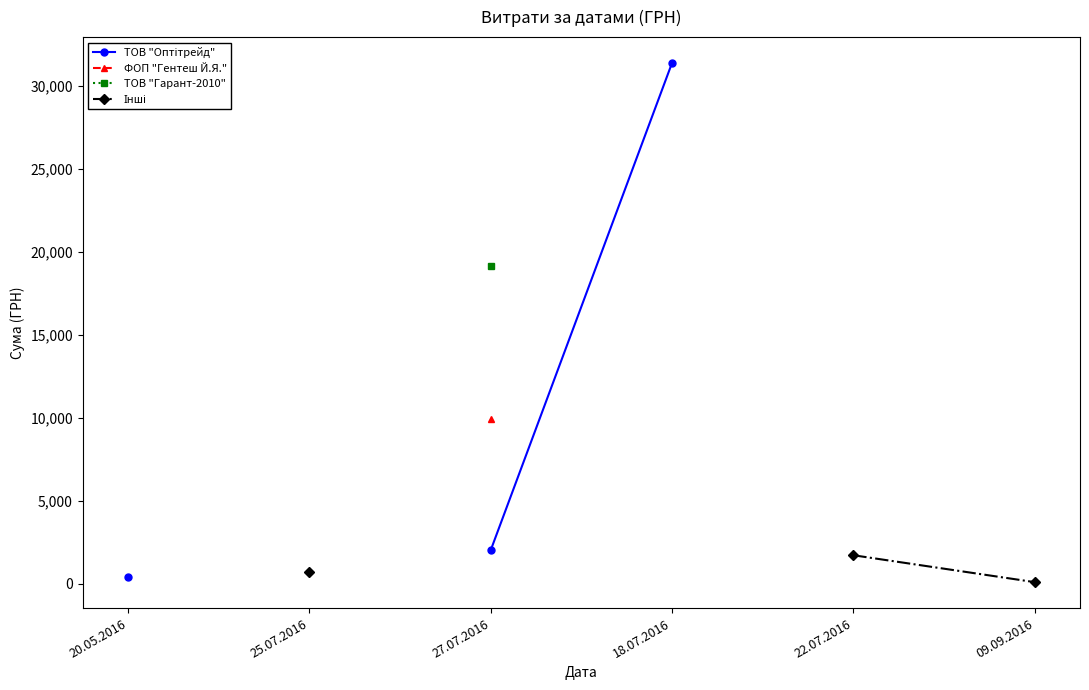

True or false: ТОВ "Оптітрейд" has more than 0 points higher than both neighbors.

False